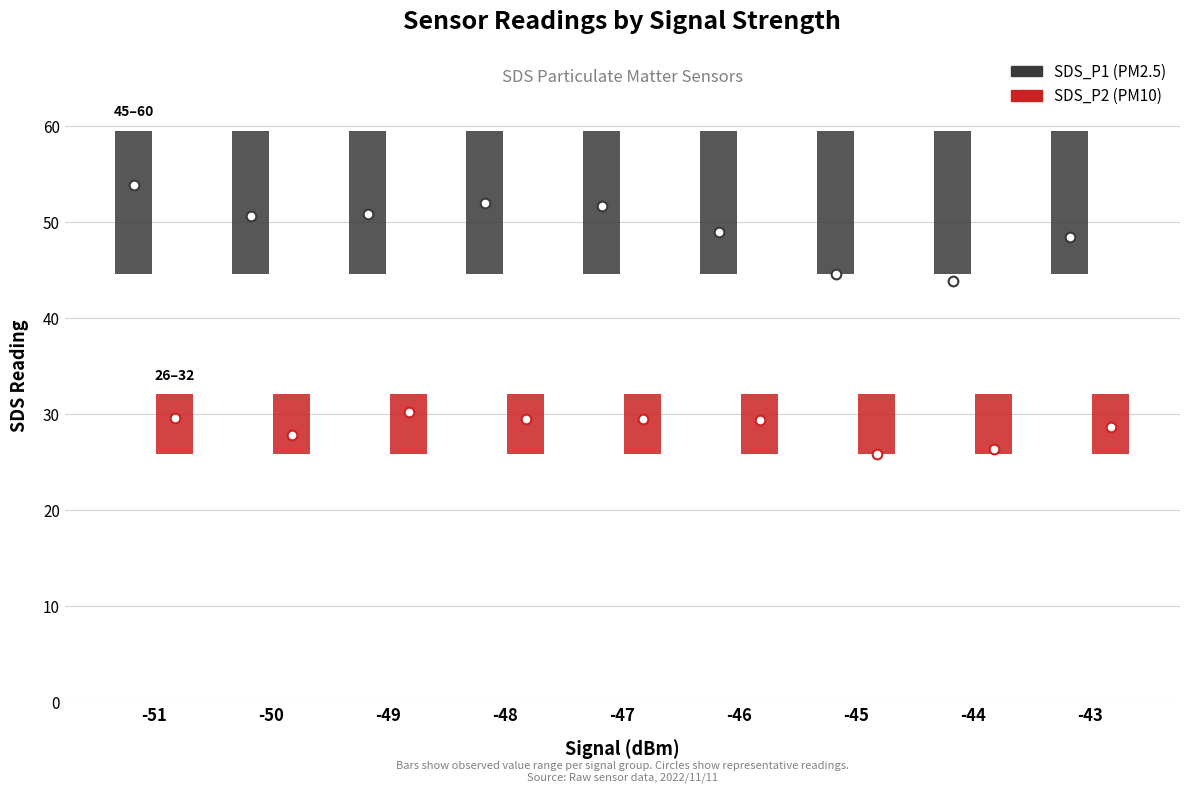

Which category has the lowest value in the SDS_P2 series?

-45